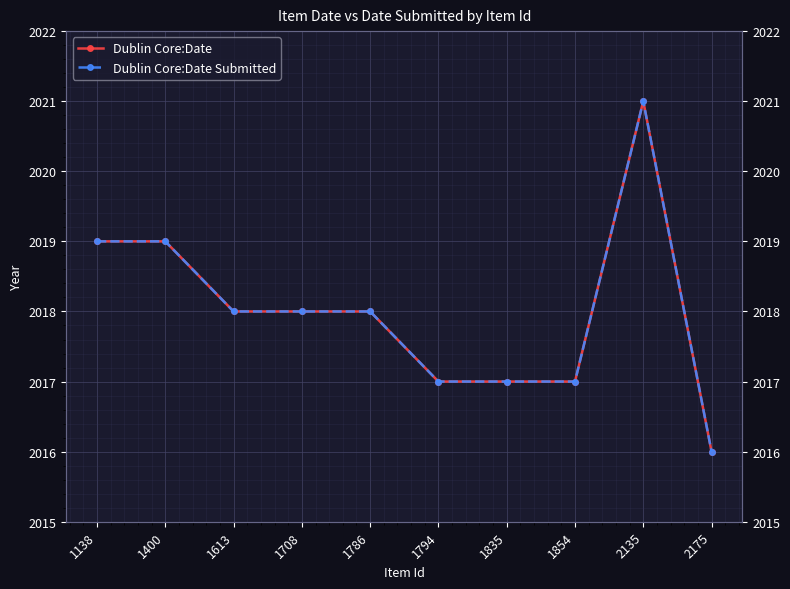

How many categories are shown in the chart?

10